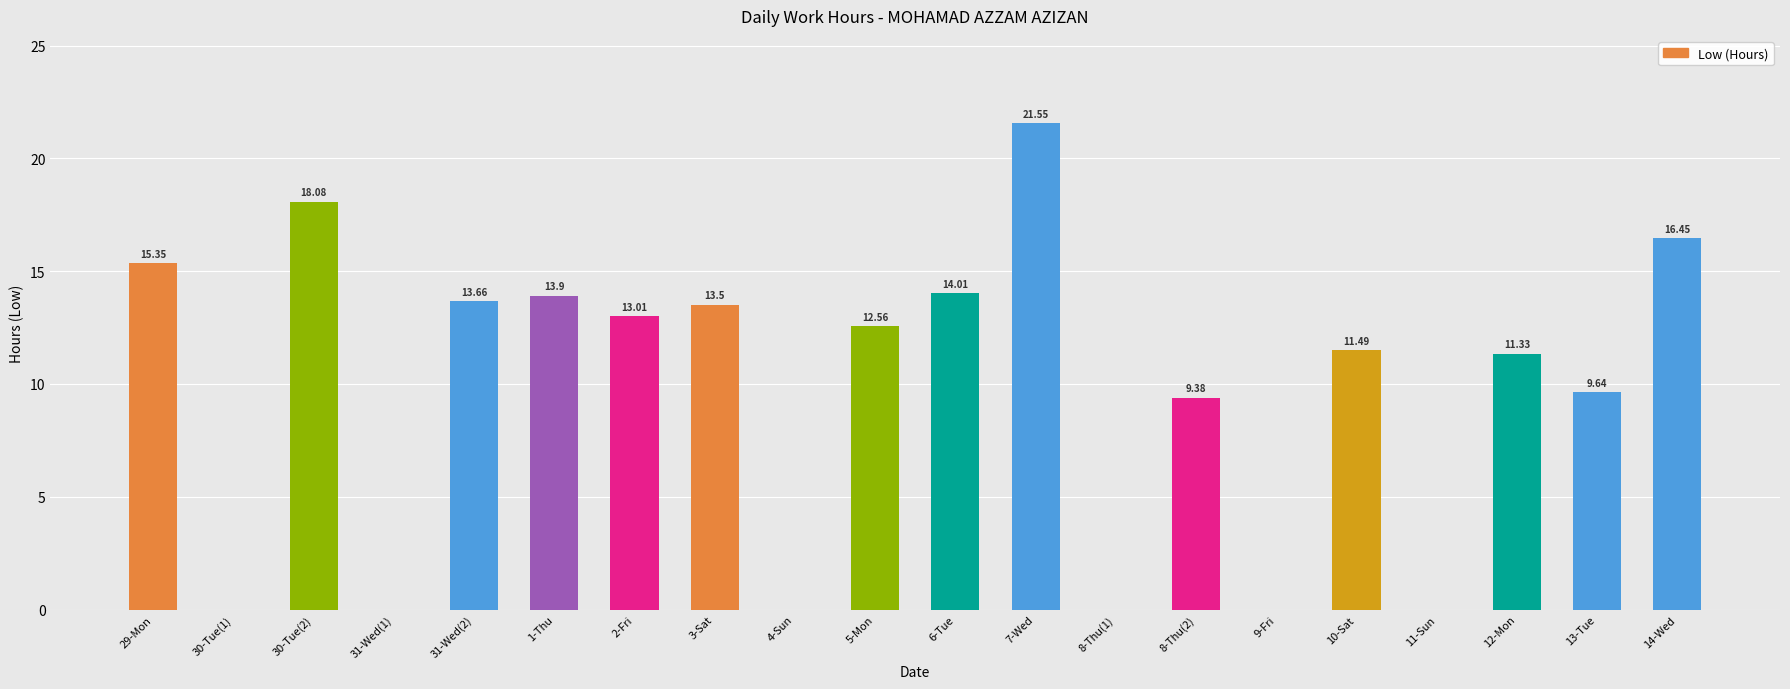

What is the sum of the values at 10-Sat and 11-Sun?

11.5